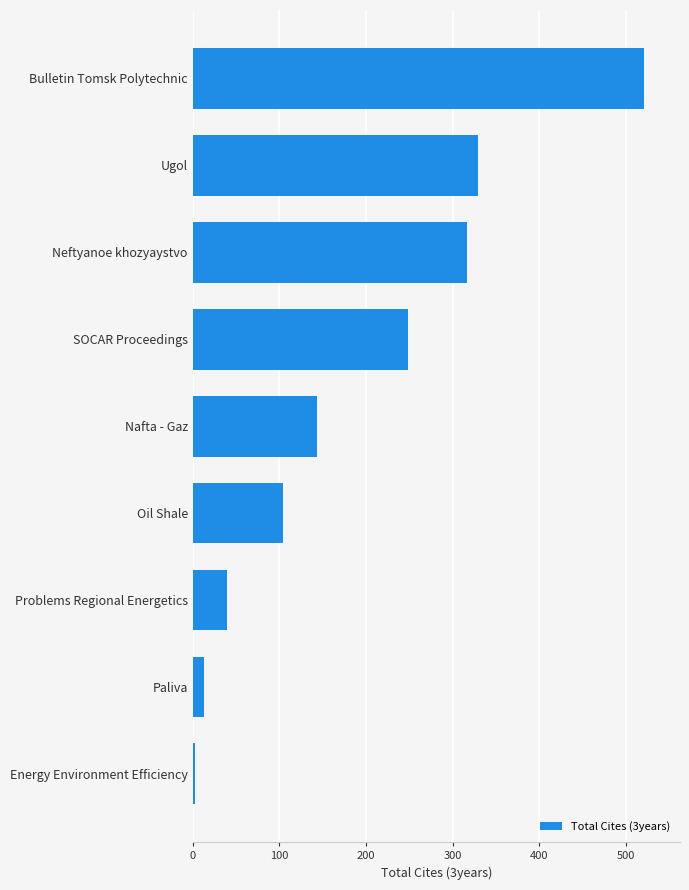

What is the sum of all values?

1718